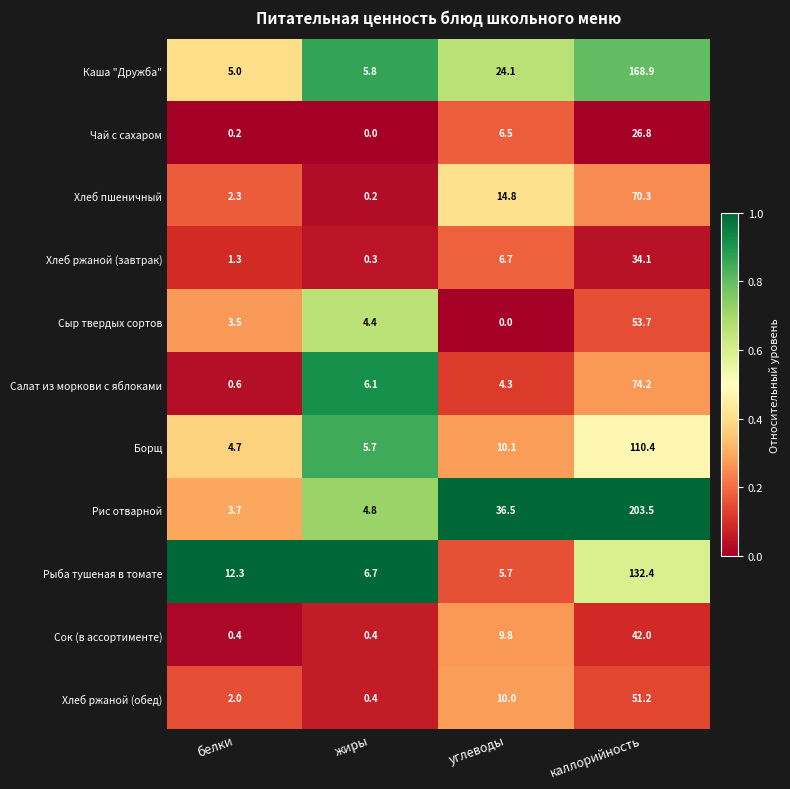

What is the total value across all series at белки?

36.0